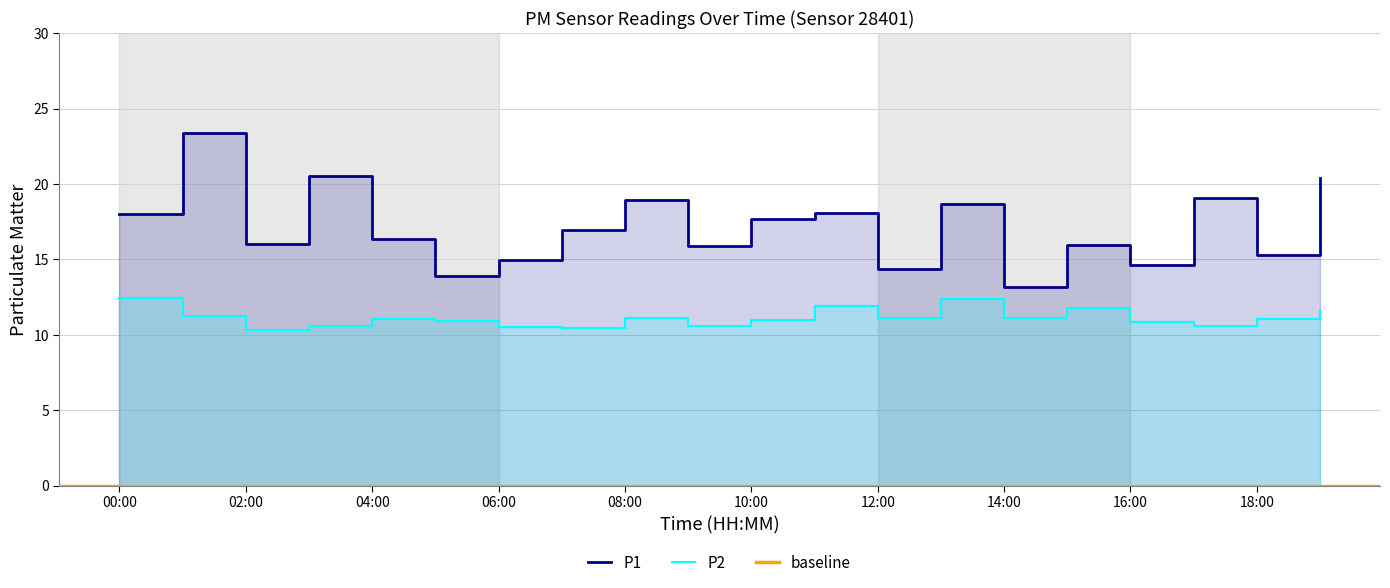

List the labels in order of P2 value, largest first.

00:00, 13:00, 11:00, 15:00, 19:00, 01:00, 08:00, 12:00, 14:00, 04:00, 18:00, 10:00, 05:00, 16:00, 09:00, 03:00, 17:00, 06:00, 07:00, 02:00